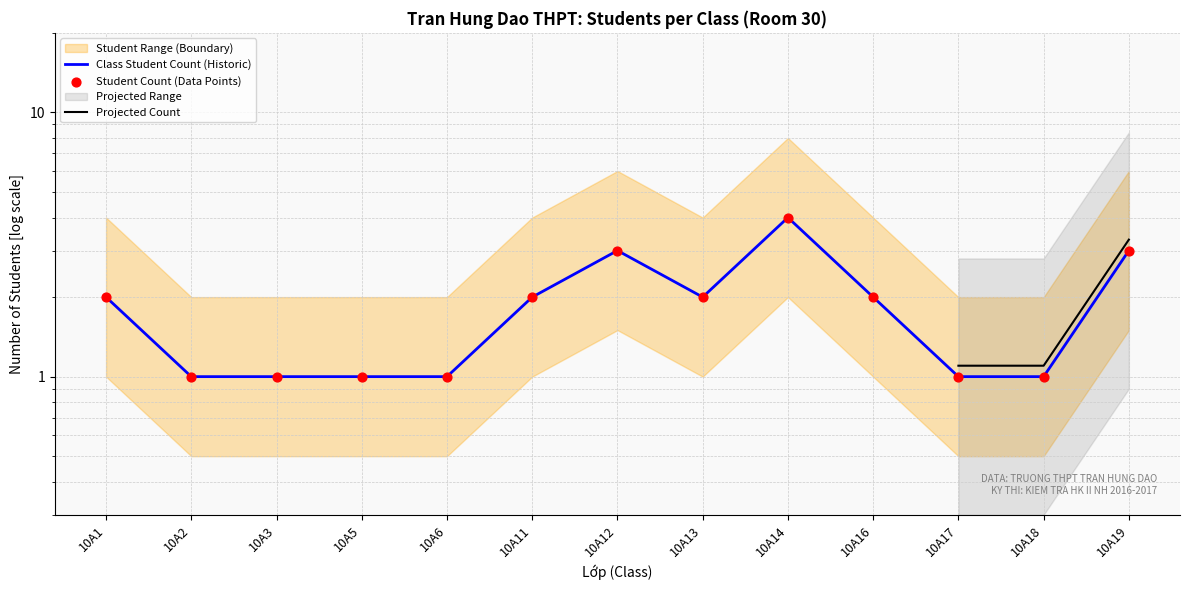

At how many categories does at least one series exceed 2?

3